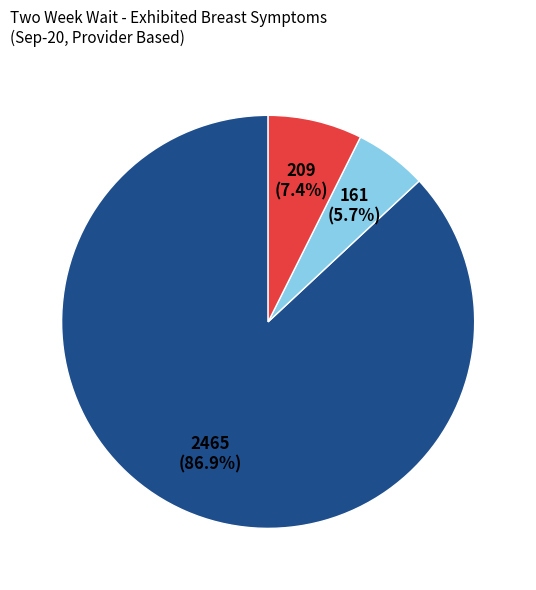

To the nearest percent, what is the difference between the largest and smallest slice percentages?

81%